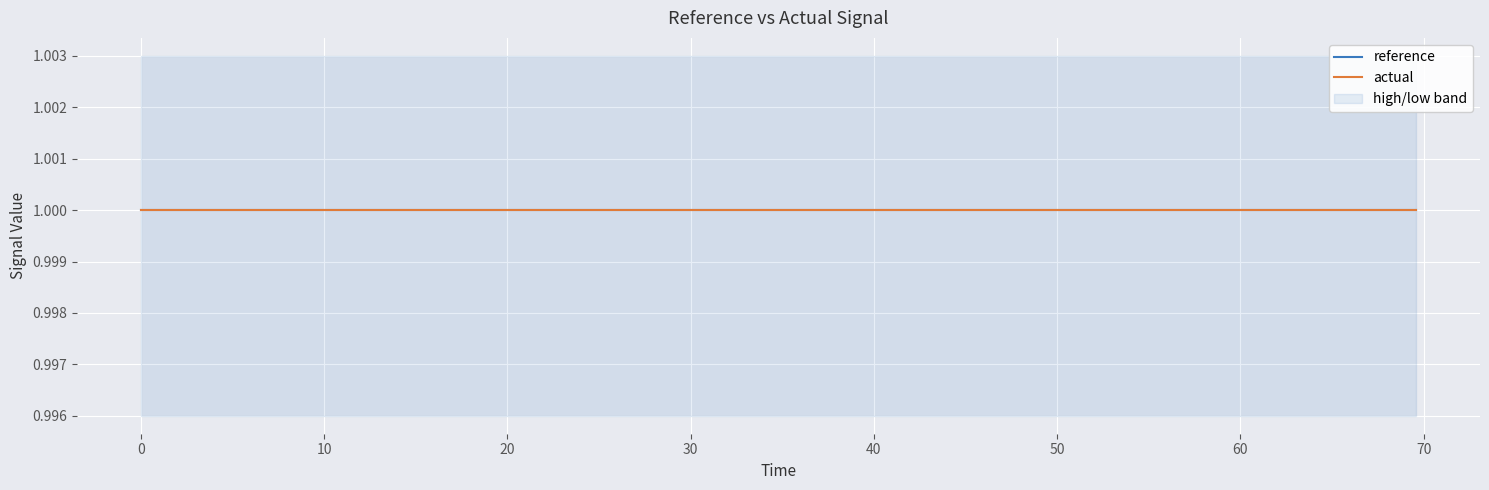

True or false: reference and low cross at least once.

False